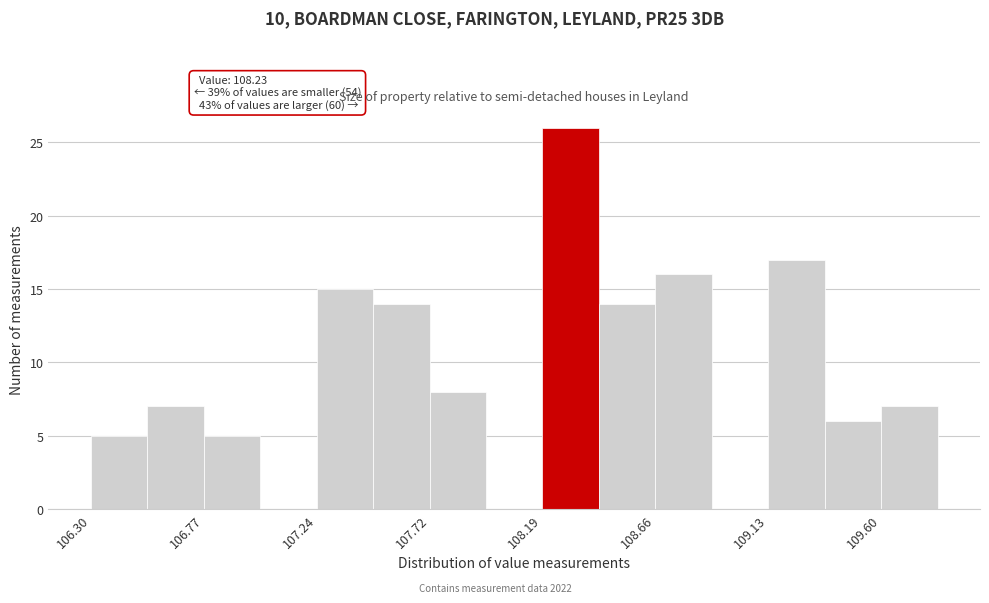

Over which range of the x-axis is the bar tallest?

108.20 to 108.40